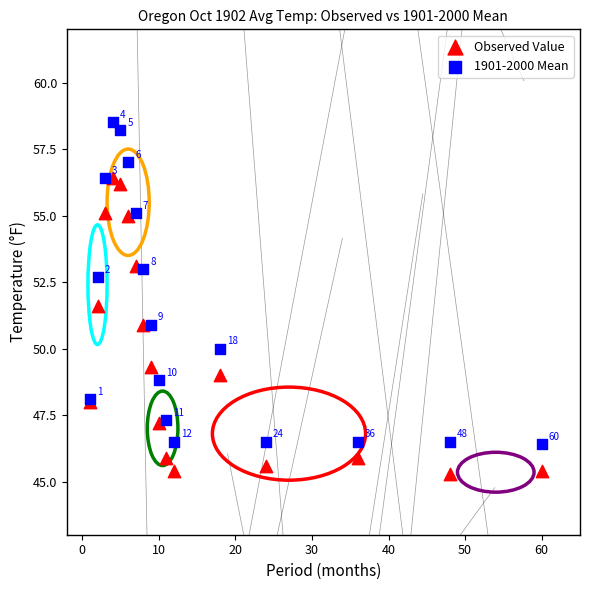

In the Observed Value series, what Y value is closest to 50?

49.3